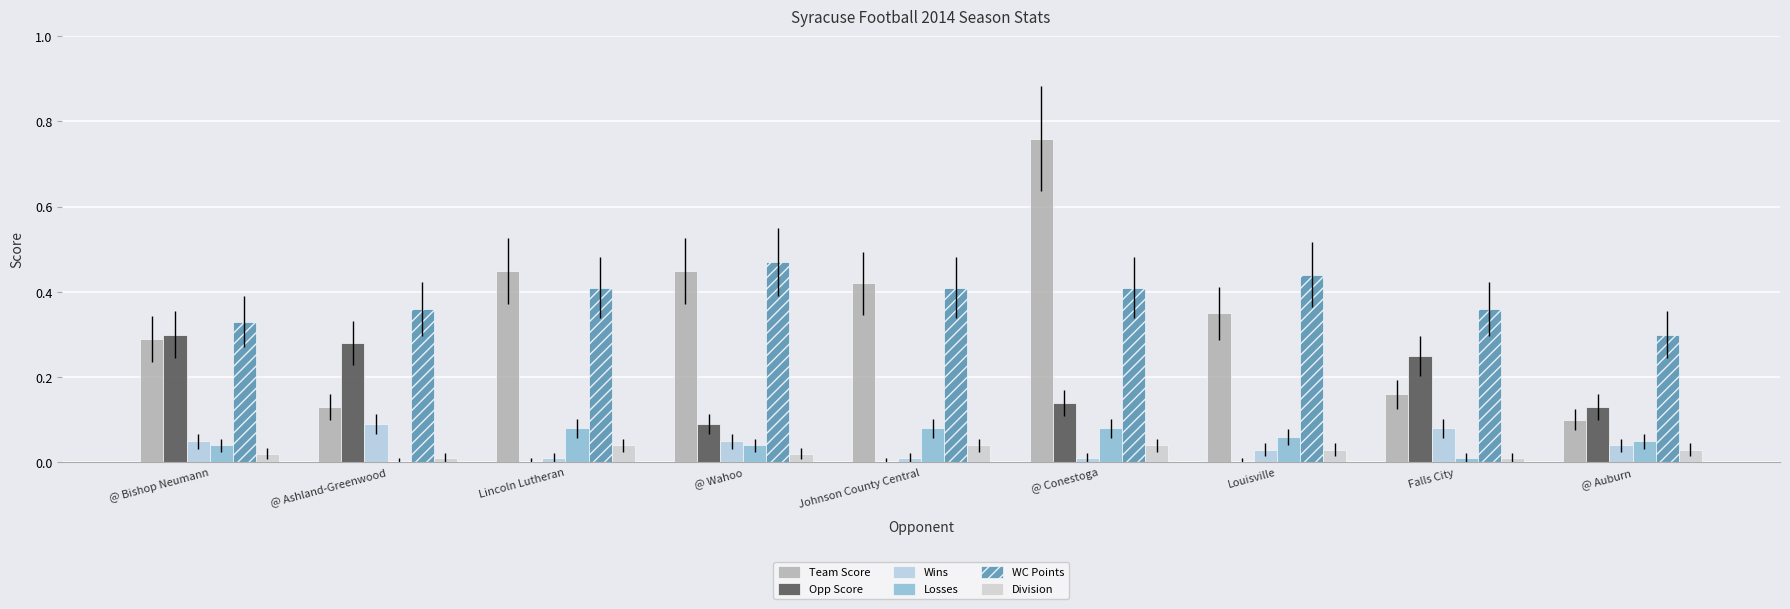

Which series changed the most between Johnson County Central and @ Auburn?

Team Score